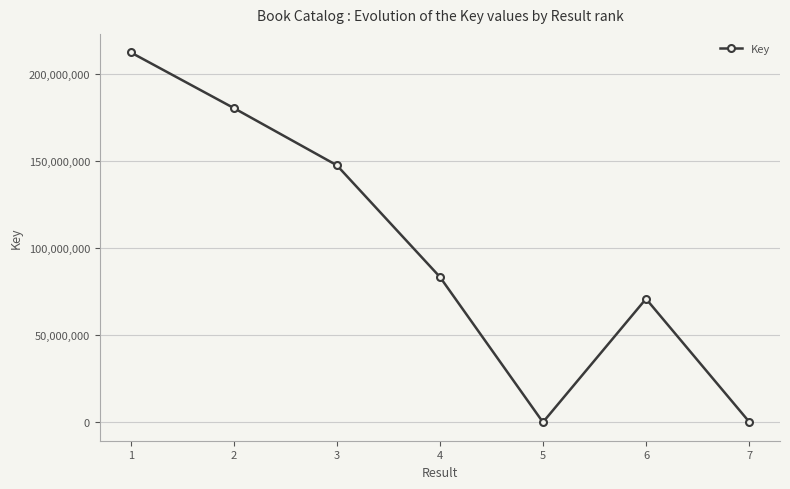

How many distinct data groups are displayed?

1